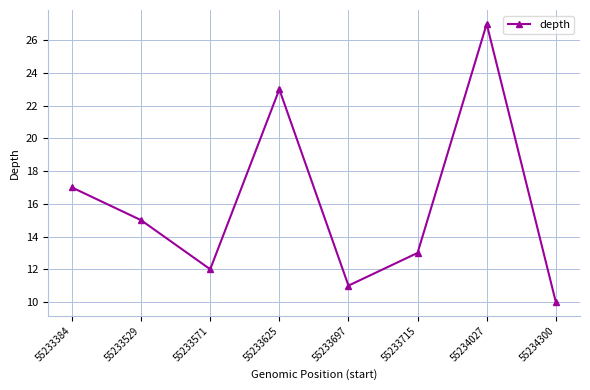

How many lines are shown in the chart?

1